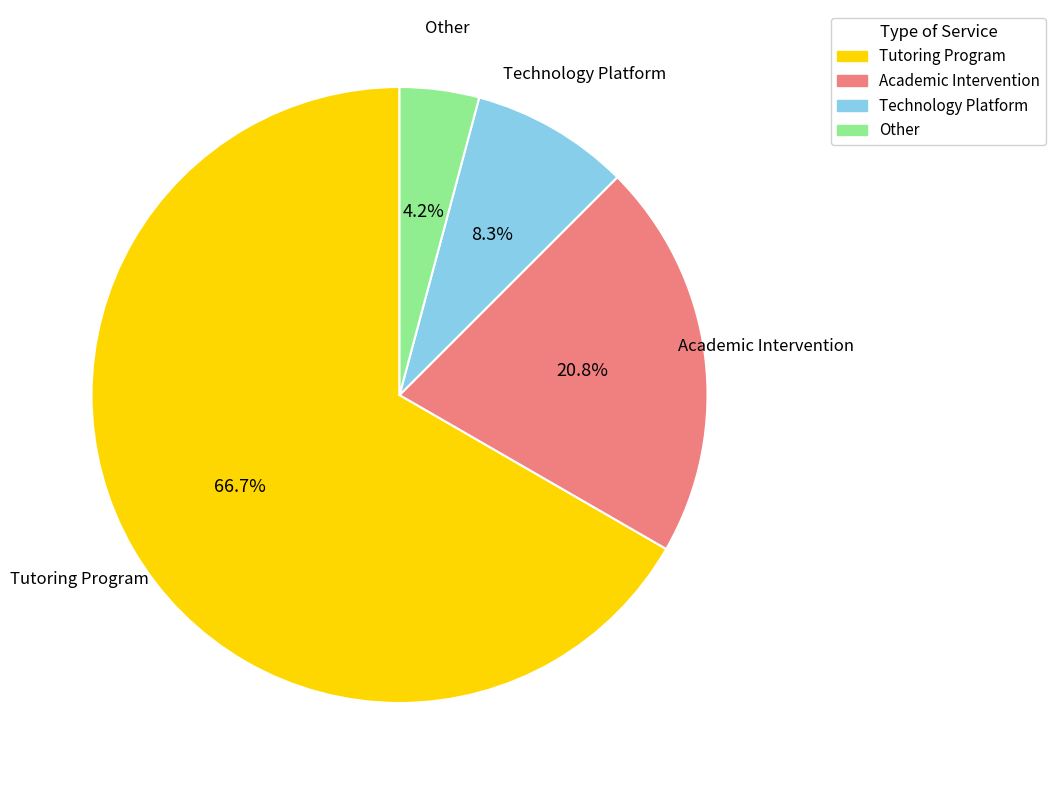

Does any single category account for the majority?

Yes